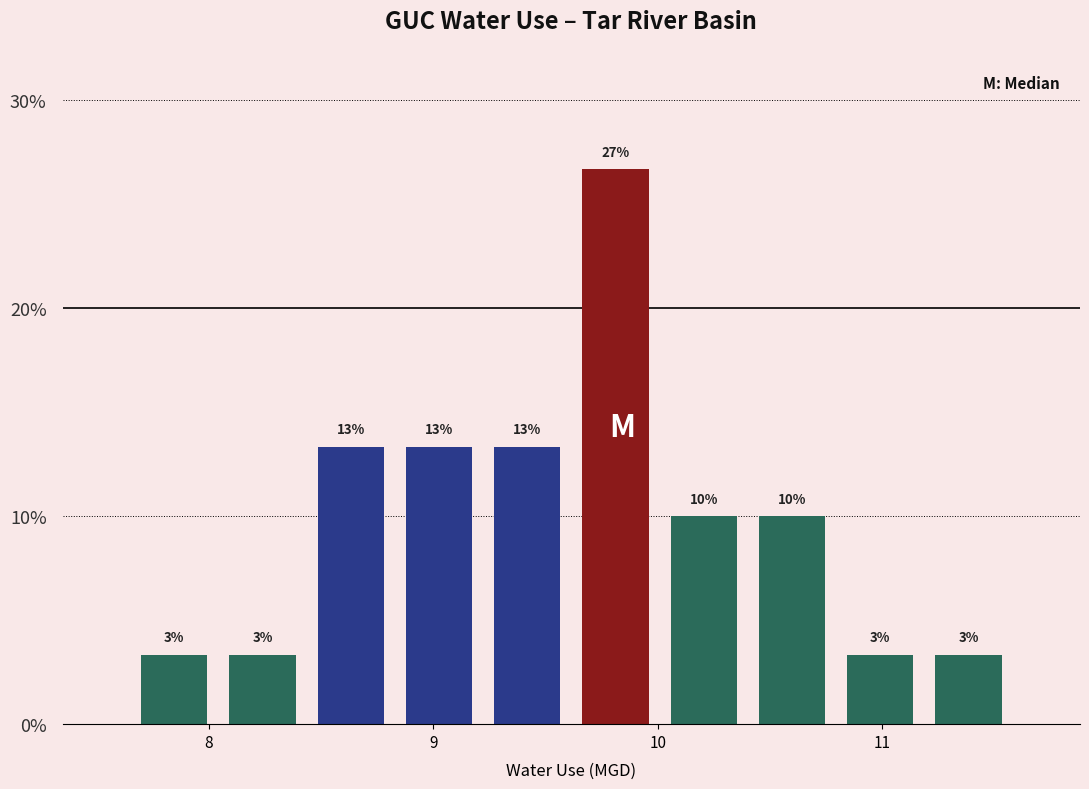

Read against the x-axis, roughly where is the centre of the tallest bar?

9.8